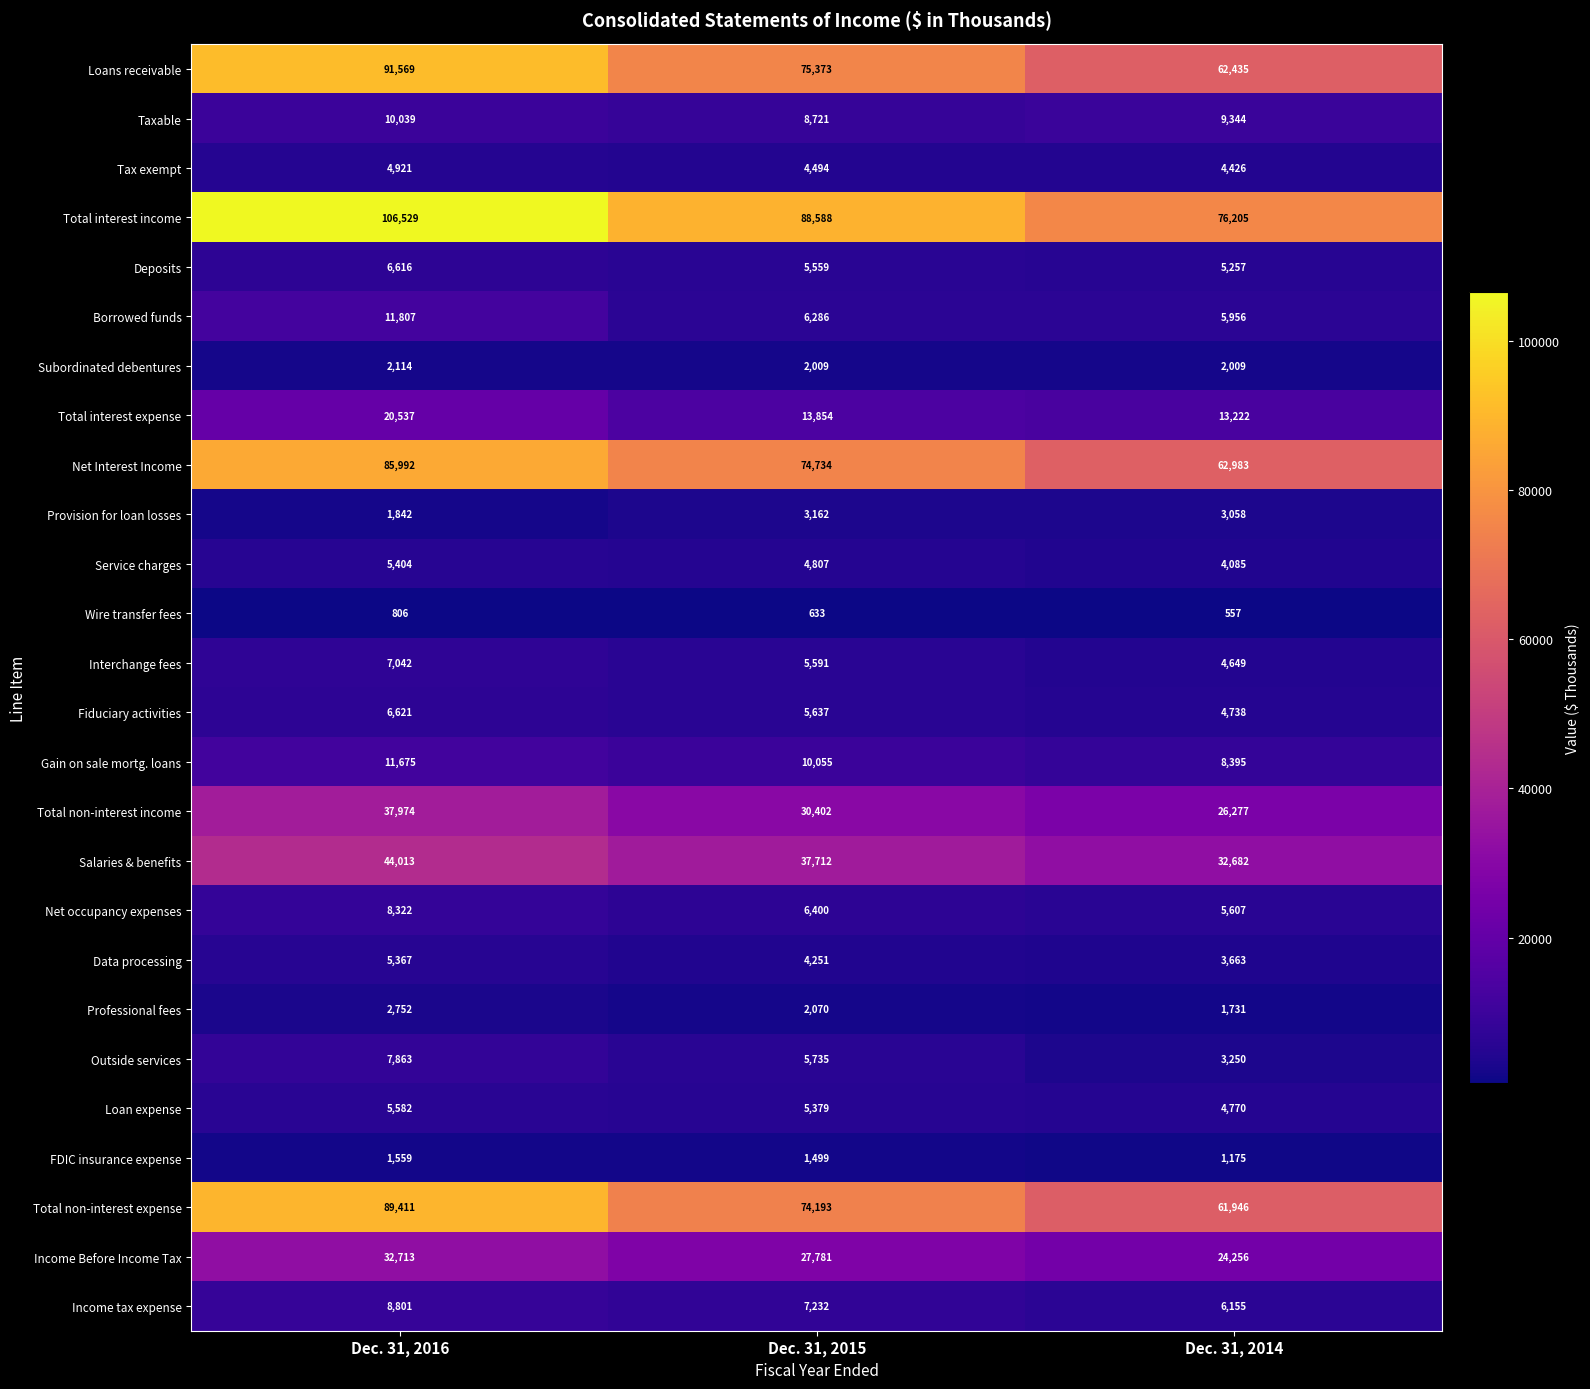

What is the total value across all series at Dec. 31, 2016?

617871